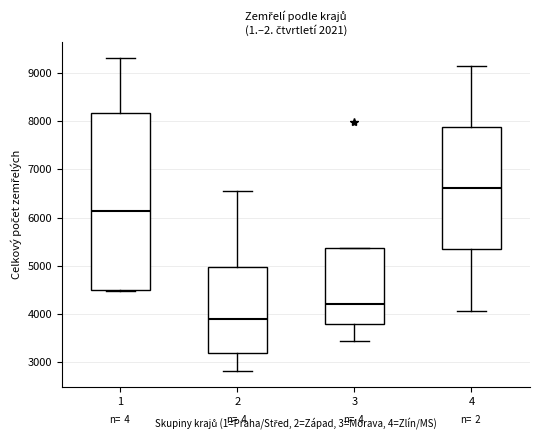

Reading left to right, transcribe this box plot: for each box, give where its median line is, the range the box spans, and where its two whiskers end, as read against the y-axis. The values are not printed on the chart, so give them approximately, as read against the axis.

1: median 6100, box 4500 to 8200, whiskers 4500 to 9300
2: median 3900, box 3200 to 5000, whiskers 2800 to 6500
3: median 4200, box 3800 to 5400, whiskers 3400 to 5400
4: median 6600, box 5300 to 7900, whiskers 4100 to 9100